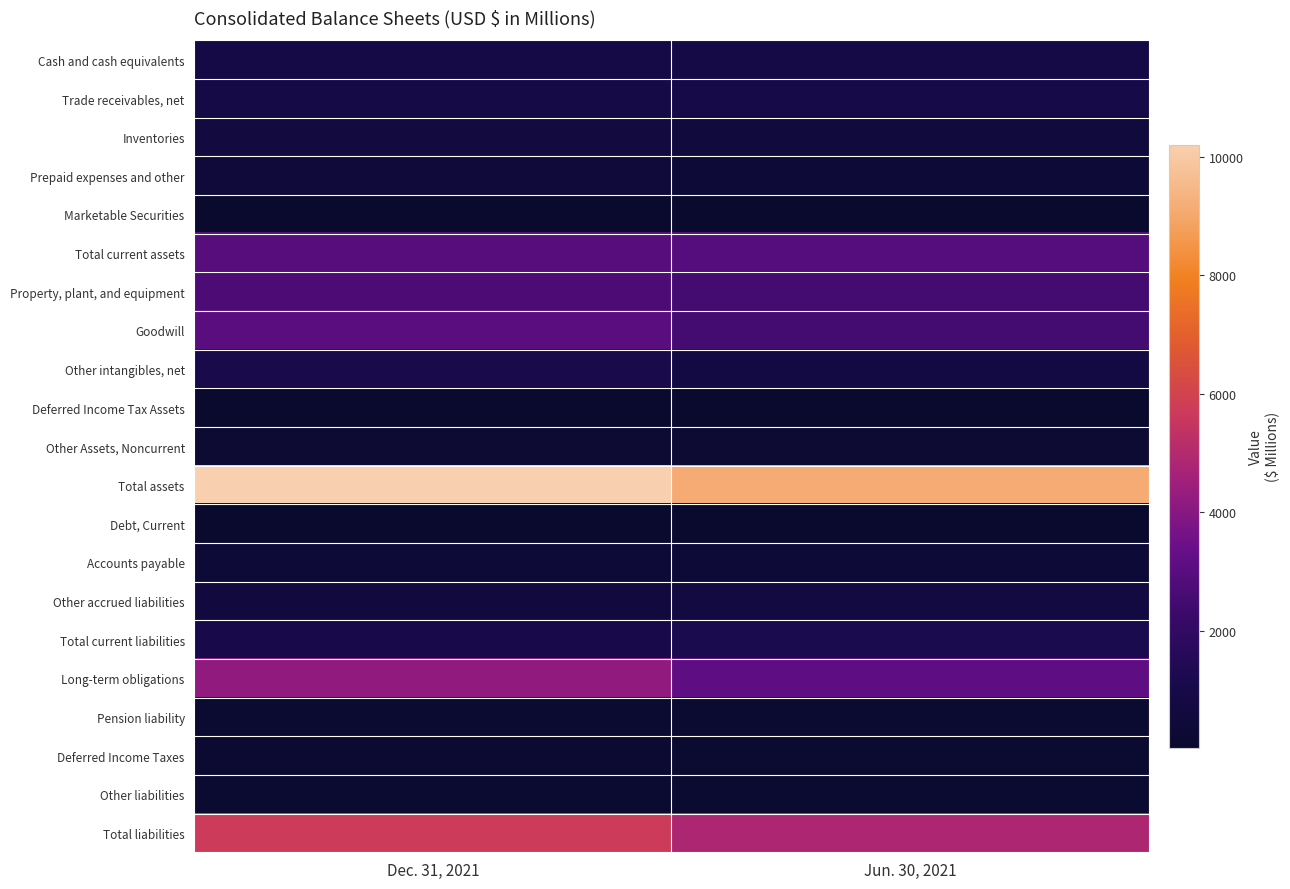

List the series in order of their peak value, highest first.

Total assets, Total liabilities, Long-term obligations, Goodwill, Total current assets, Property, plant, and equipment, Total current liabilities, Other intangibles, net, Trade receivables, net, Cash and cash equivalents, Other accrued liabilities, Inventories, Prepaid expenses and other, Accounts payable, Other Assets, Noncurrent, Deferred Income Taxes, Other liabilities, Pension liability, Debt, Current, Marketable Securities, Deferred Income Tax Assets